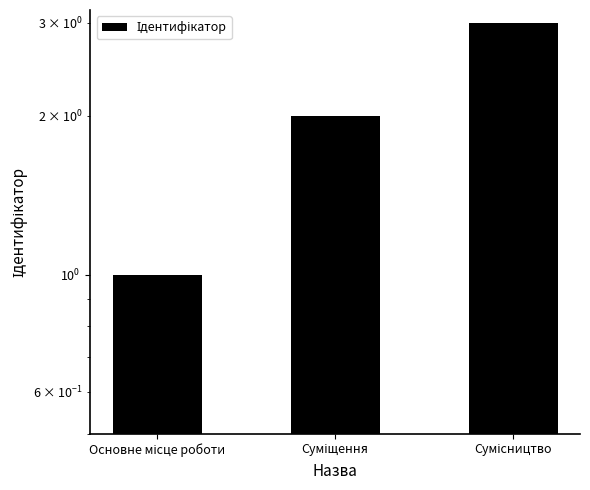

True or false: the data shows 1 at Сумісництво.

False